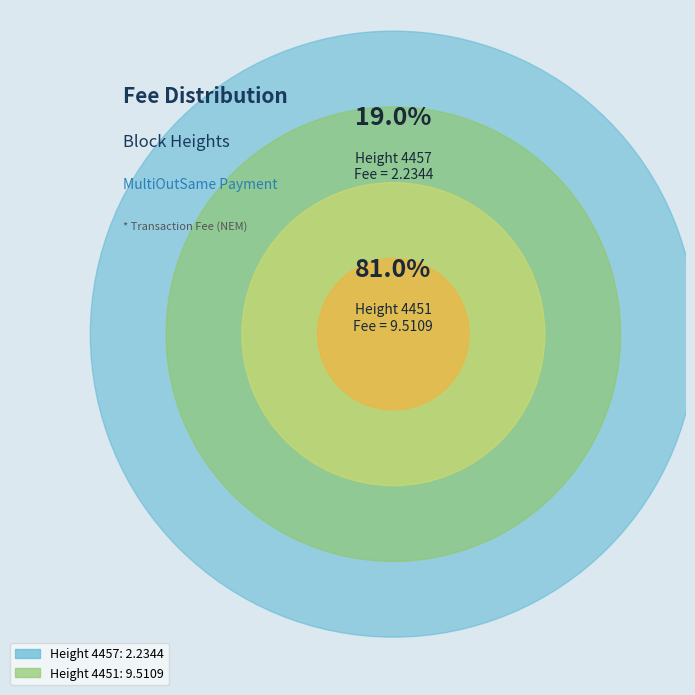

Between 4457 and 4451, which is larger?

4451